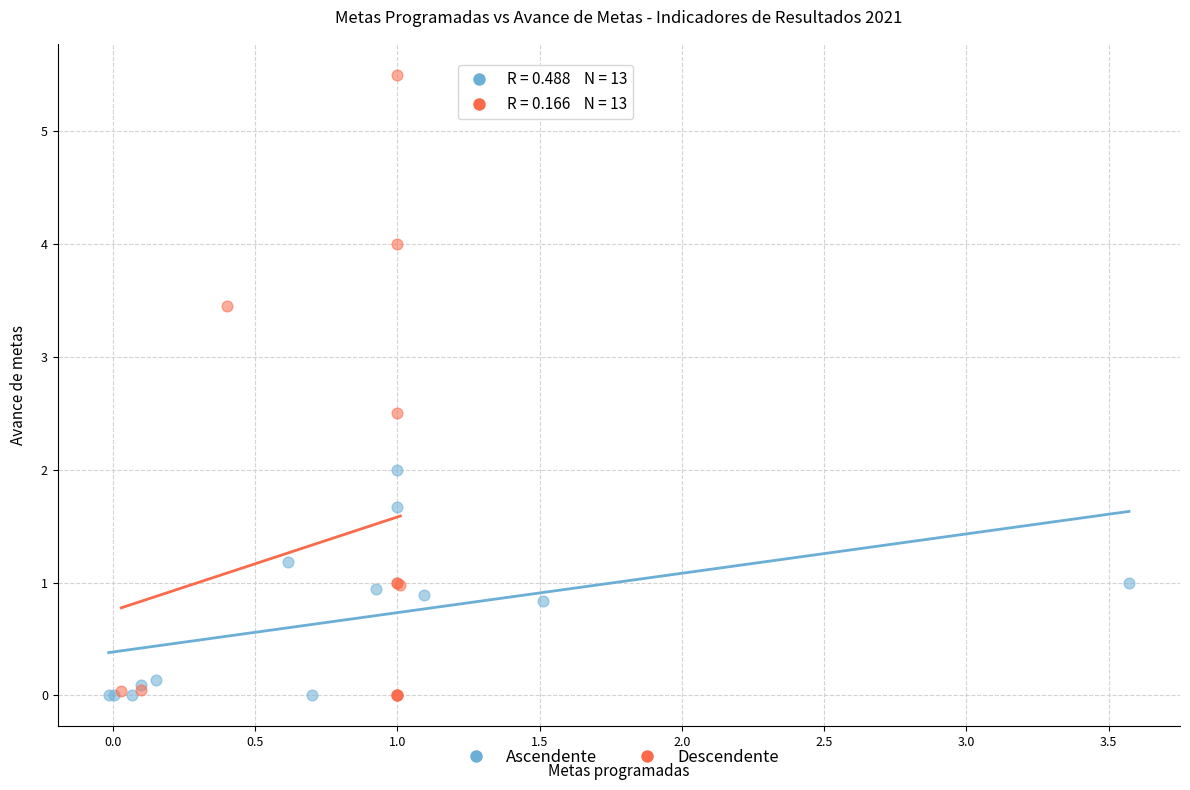

Which series has the largest Y range (max minus min)?

Descendente